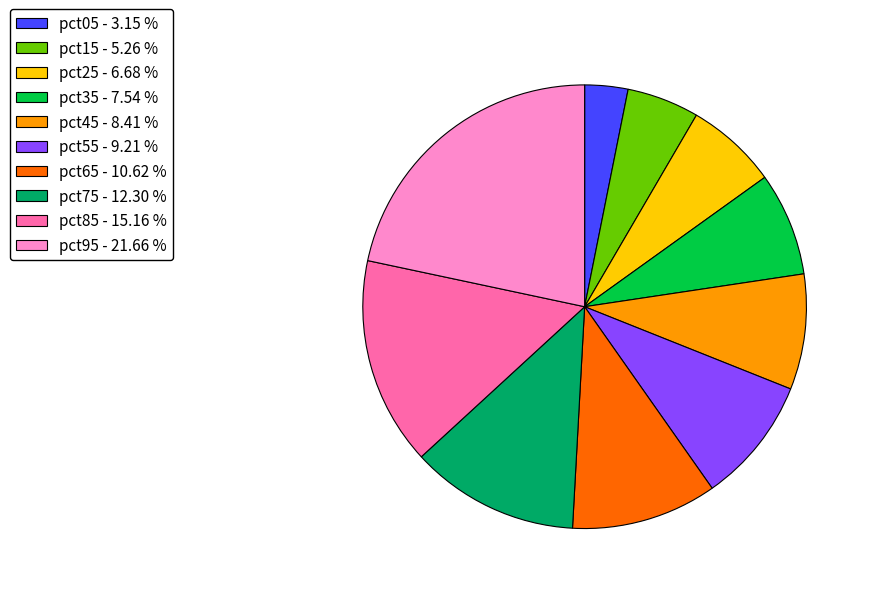

Is the sum of pct55 and pct75 greater than half?

No